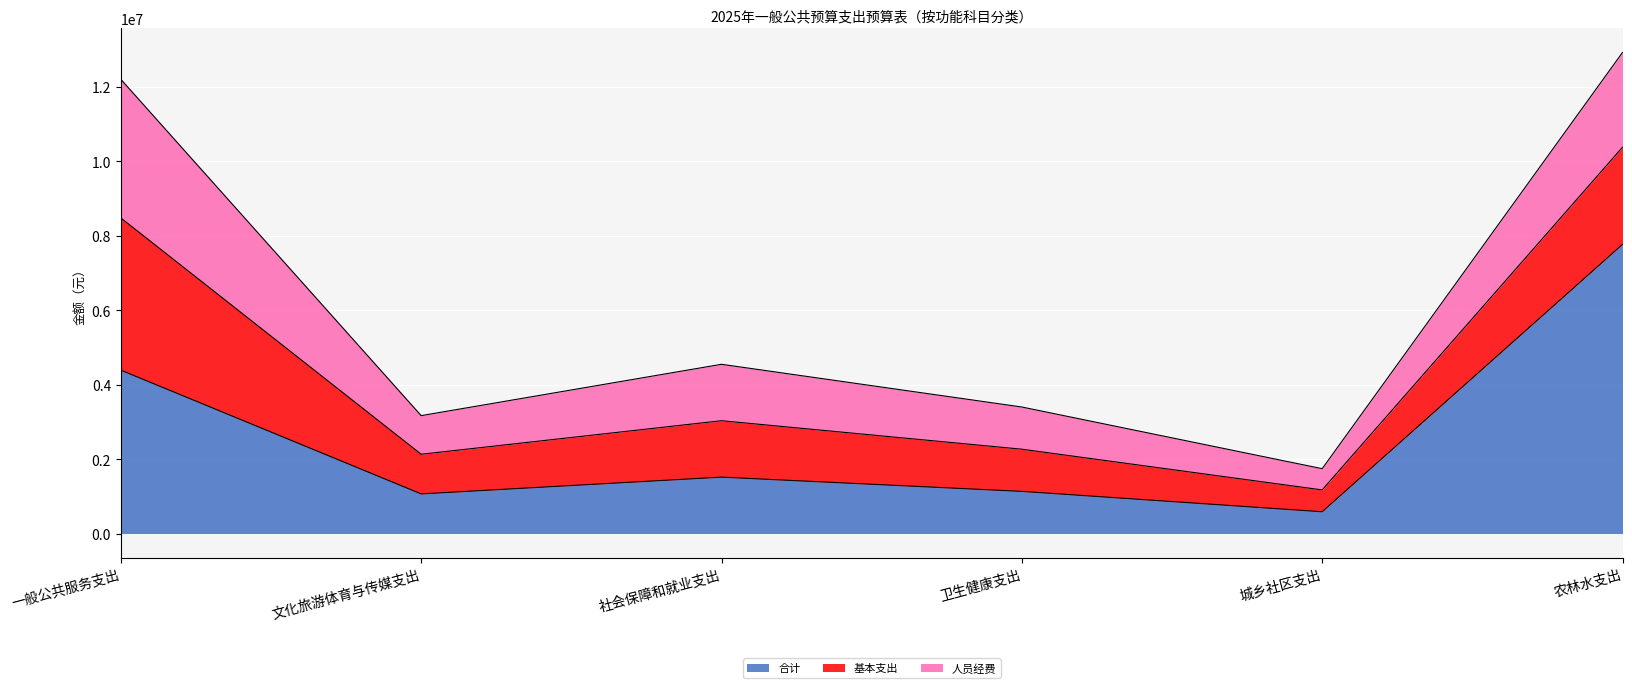

Where does the 人员经费 series first go above 1515986?

一般公共服务支出